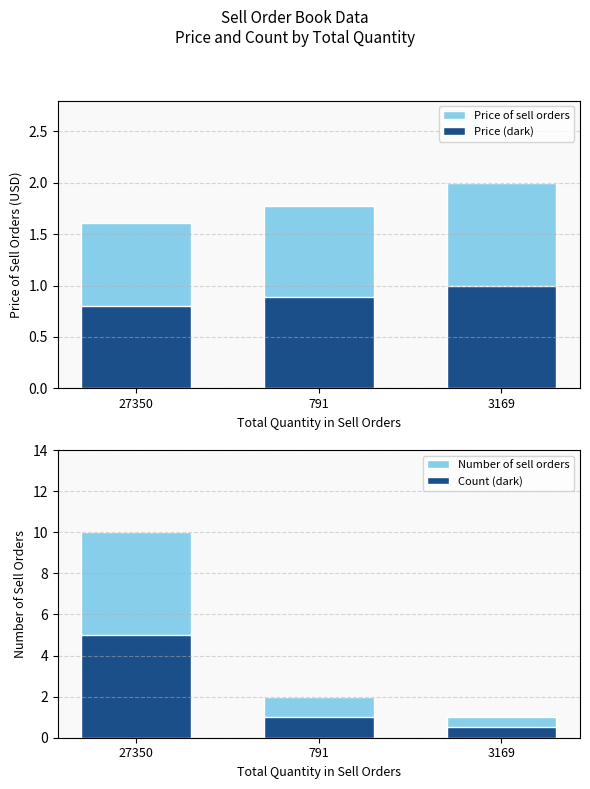

Where is Number of sell orders nearest to the value 5?

791